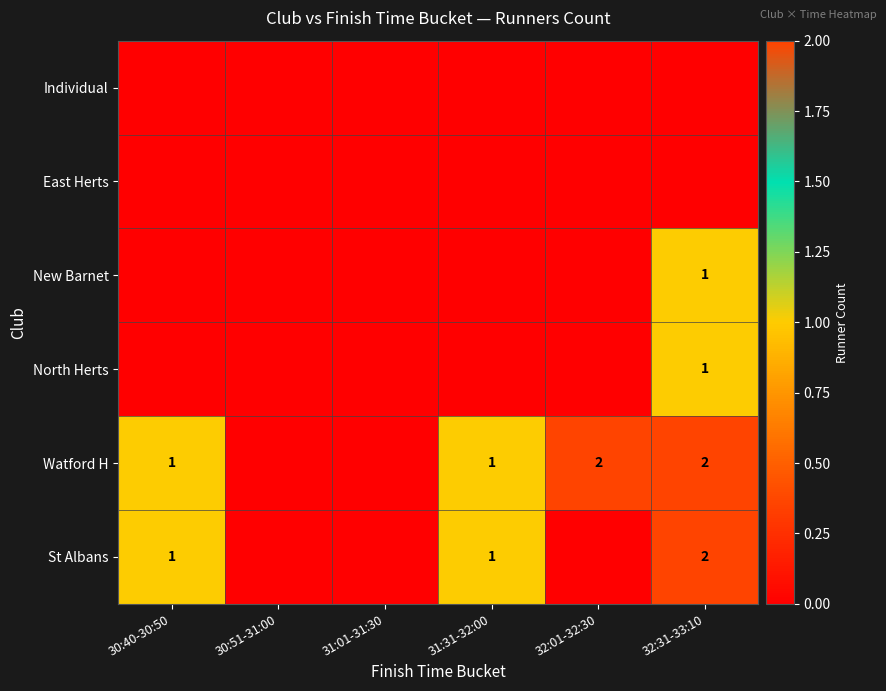

The value of New Barnet at 32:31-33:10 is 0. True or false?

False